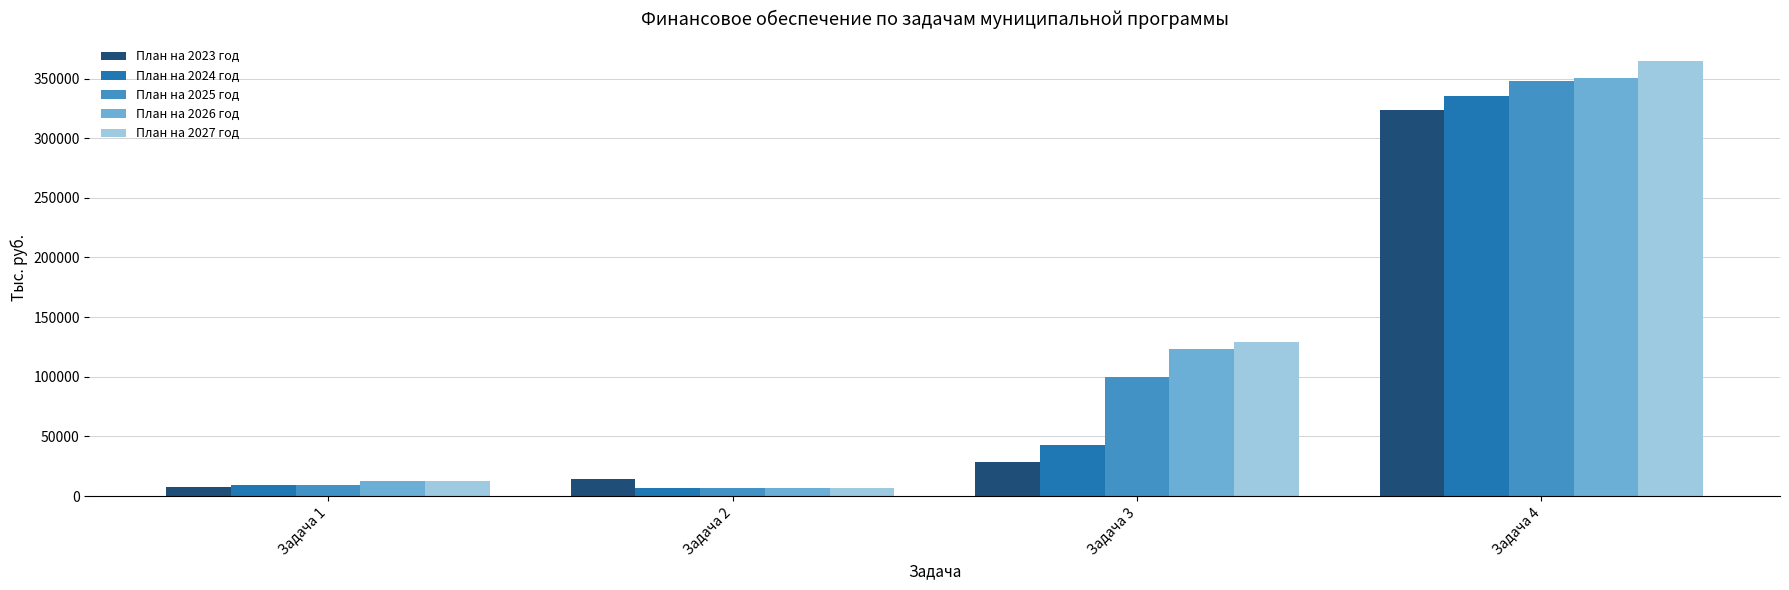

Reading left to right, what are all the values shown in this chart?

План на 2023 год: 7773.0	14246.0	28368.0	323417.0
План на 2024 год: 9253.0	6851.0	43169.0	335389.0
План на 2025 год: 9358.0	6851.0	100096.0	348157.0
План на 2026 год: 12214.5	6851.0	123114.0	350720.0
План на 2027 год: 12314.0	6851.0	128985.0	364828.0